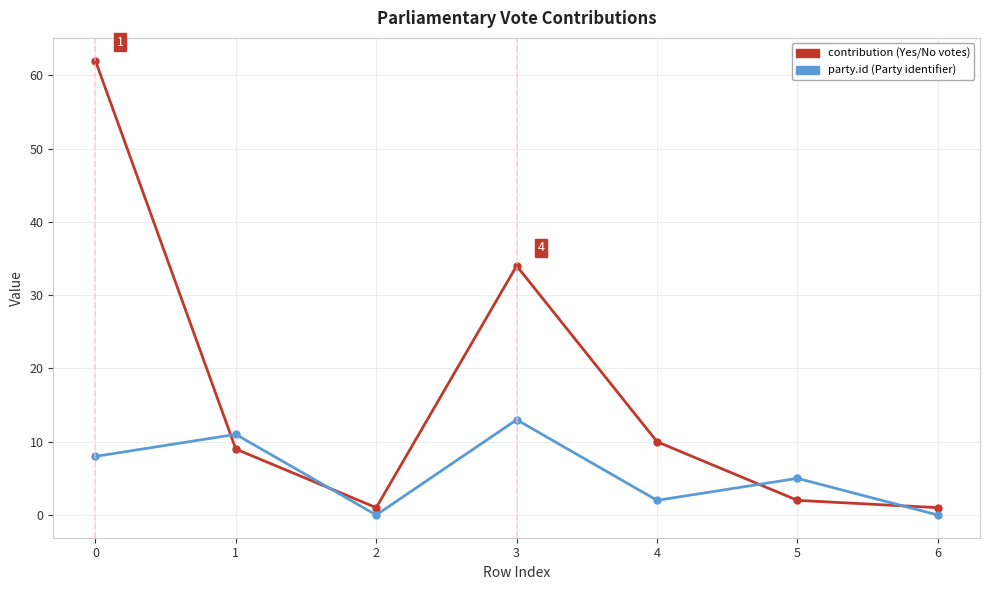

What is the greatest value displayed?

62